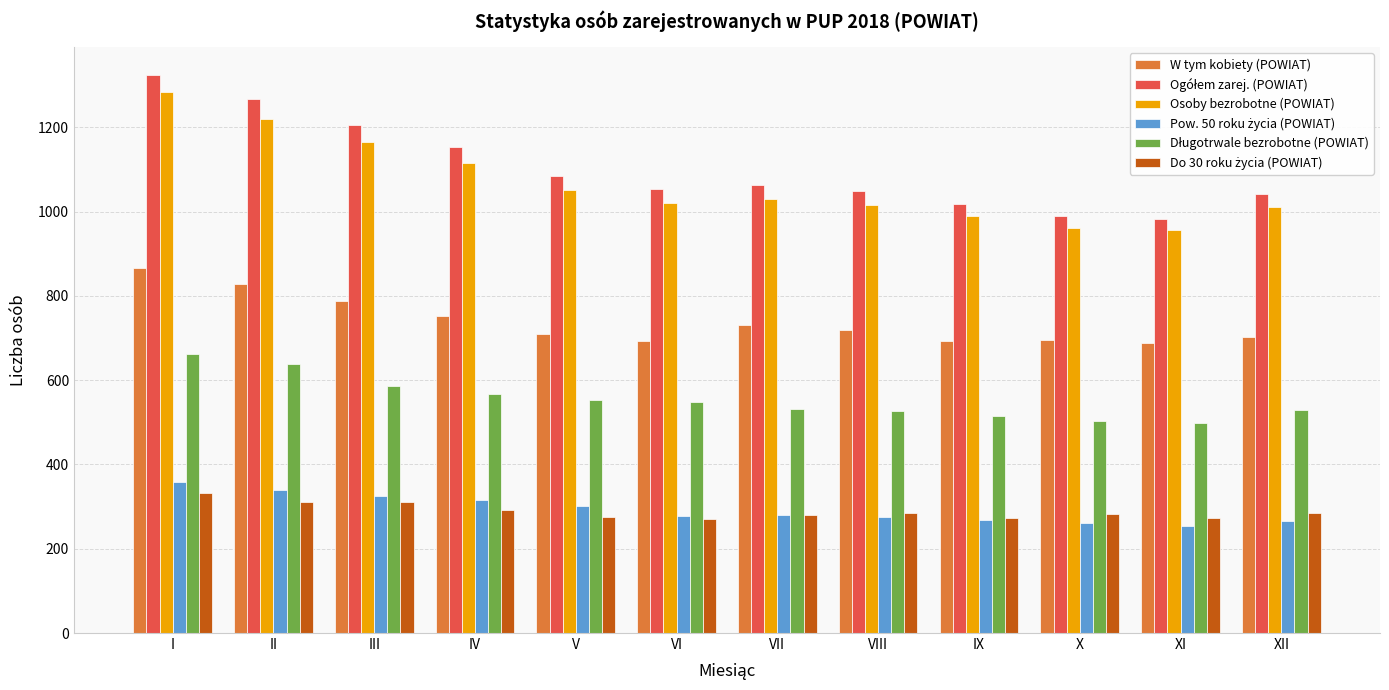

How many series are shown in this chart?

6